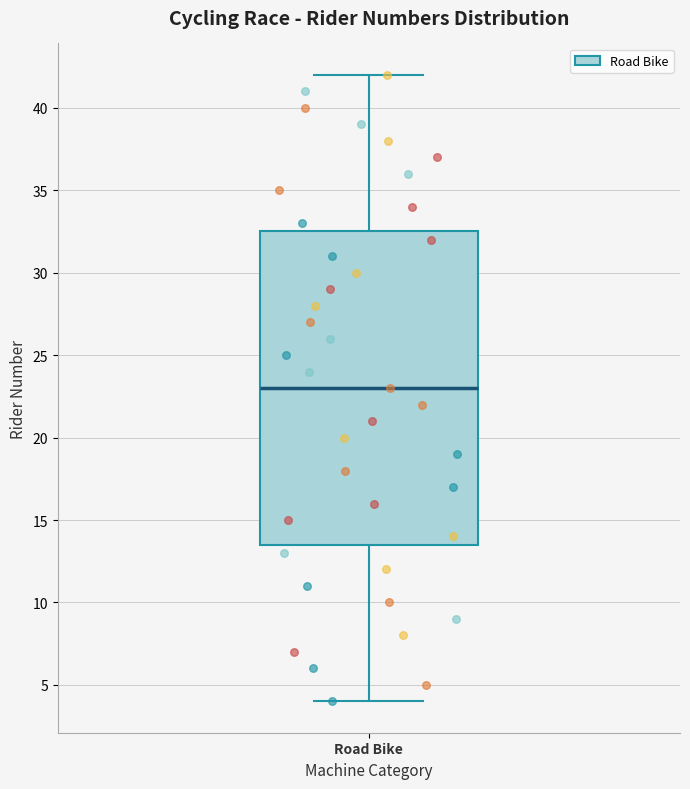

Transcribe this box plot: give where the median line is, the range the box spans, and where the two whiskers end, as read against the y-axis. The values are not printed on the chart, so give them approximately, as read against the axis.

median 23.0, box 13.5 to 32.5, whiskers 4.0 to 42.0